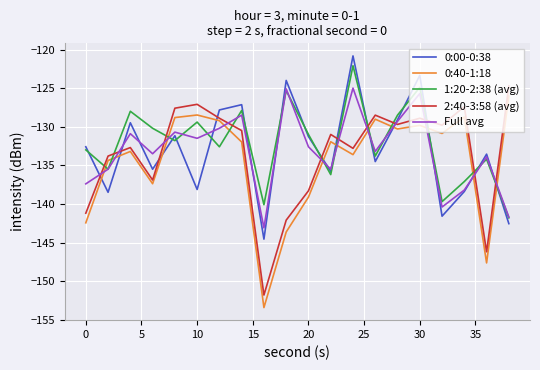

What is the greatest value displayed?

-120.8